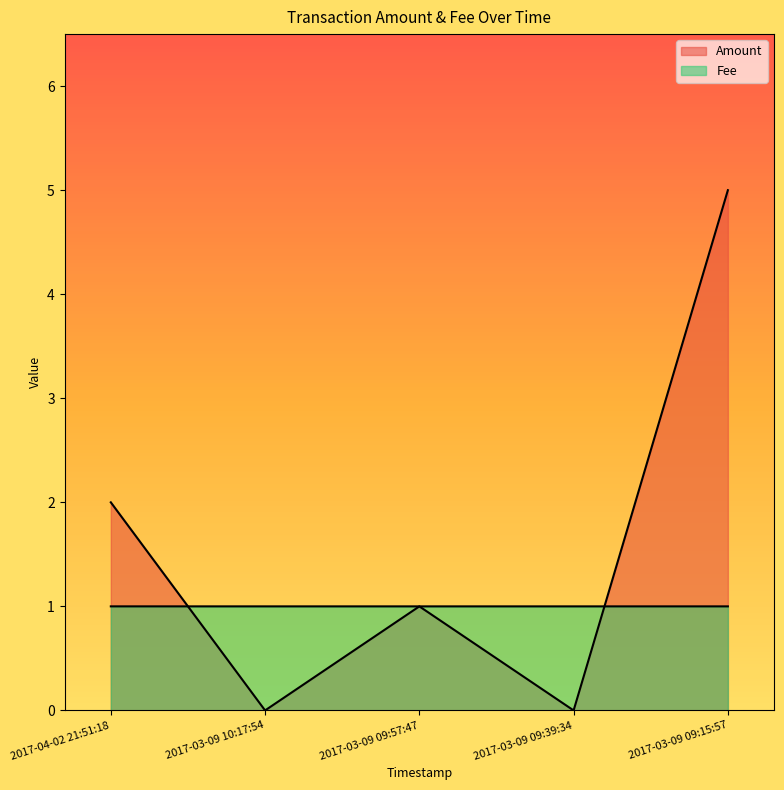

What is the total value across all series at 2017-03-09 09:57:47?

2.0